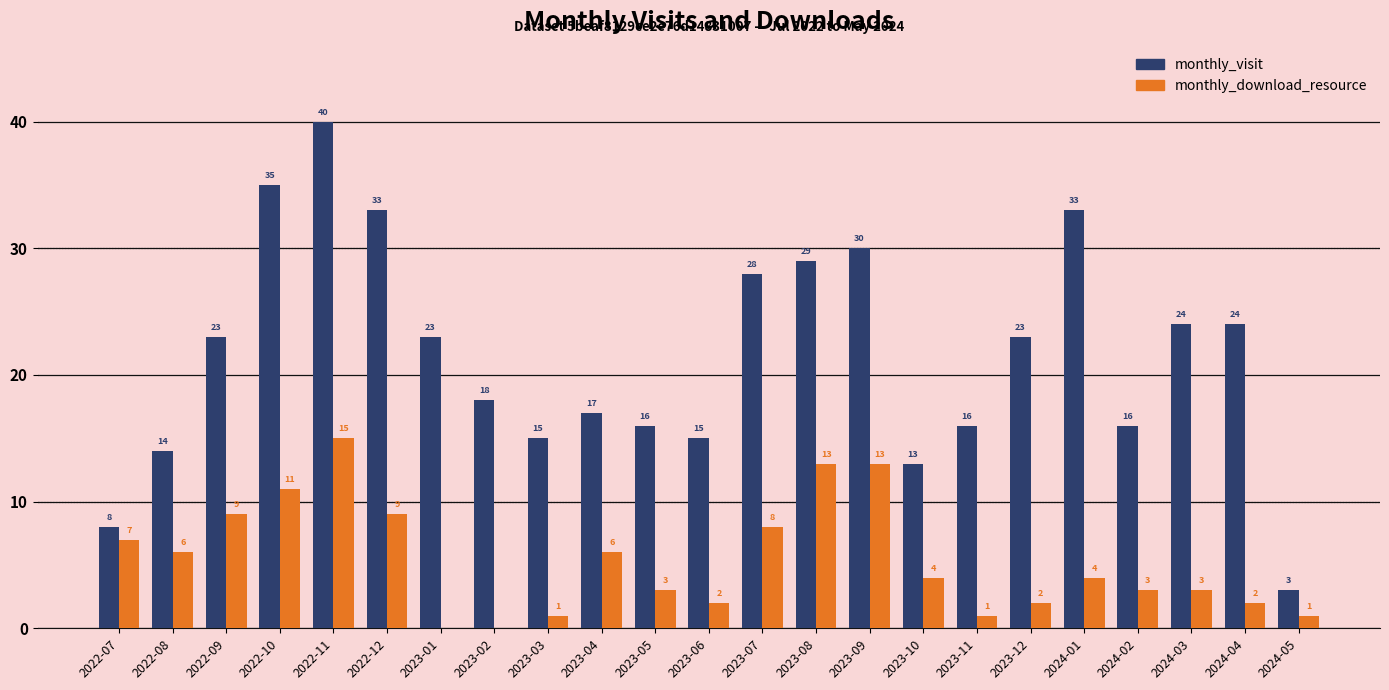

Reading left to right, extract all data points from this chart.

monthly_visit: 8	14	23	35	40	33	23	18	15	17	16	15	28	29	30	13	16	23	33	16	24	24	3
monthly_download_resource: 7	6	9	11	15	9	0	0	1	6	3	2	8	13	13	4	1	2	4	3	3	2	1